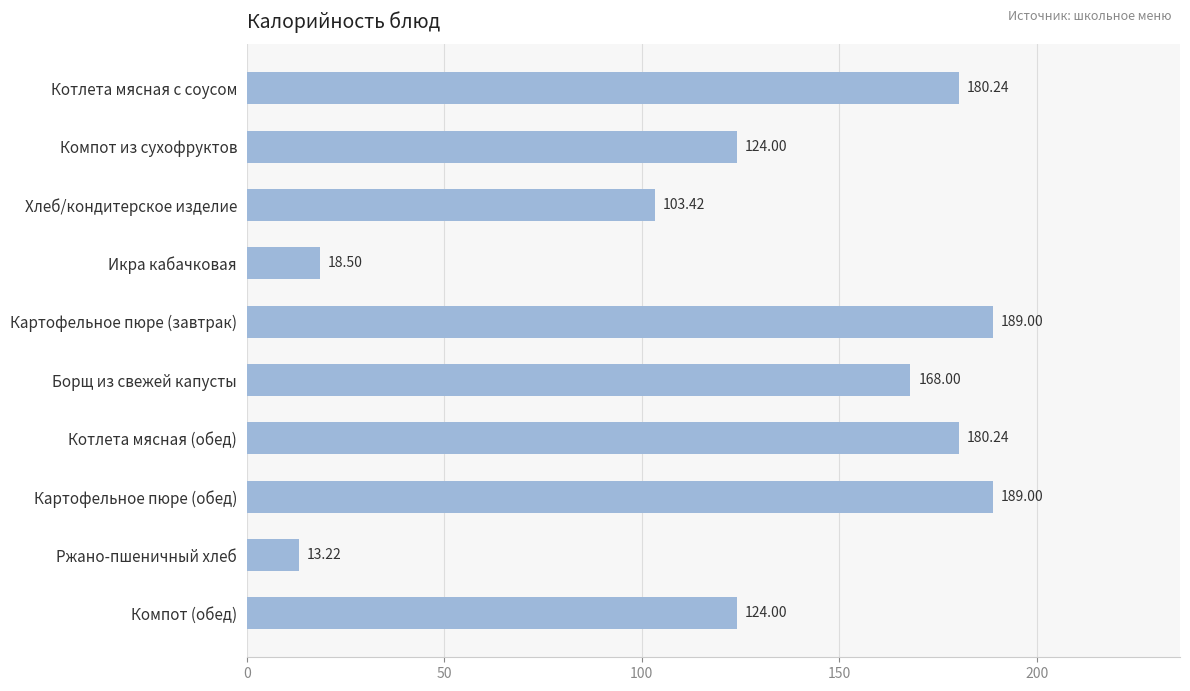

What is the difference between the maximum and second lowest values?

170.5